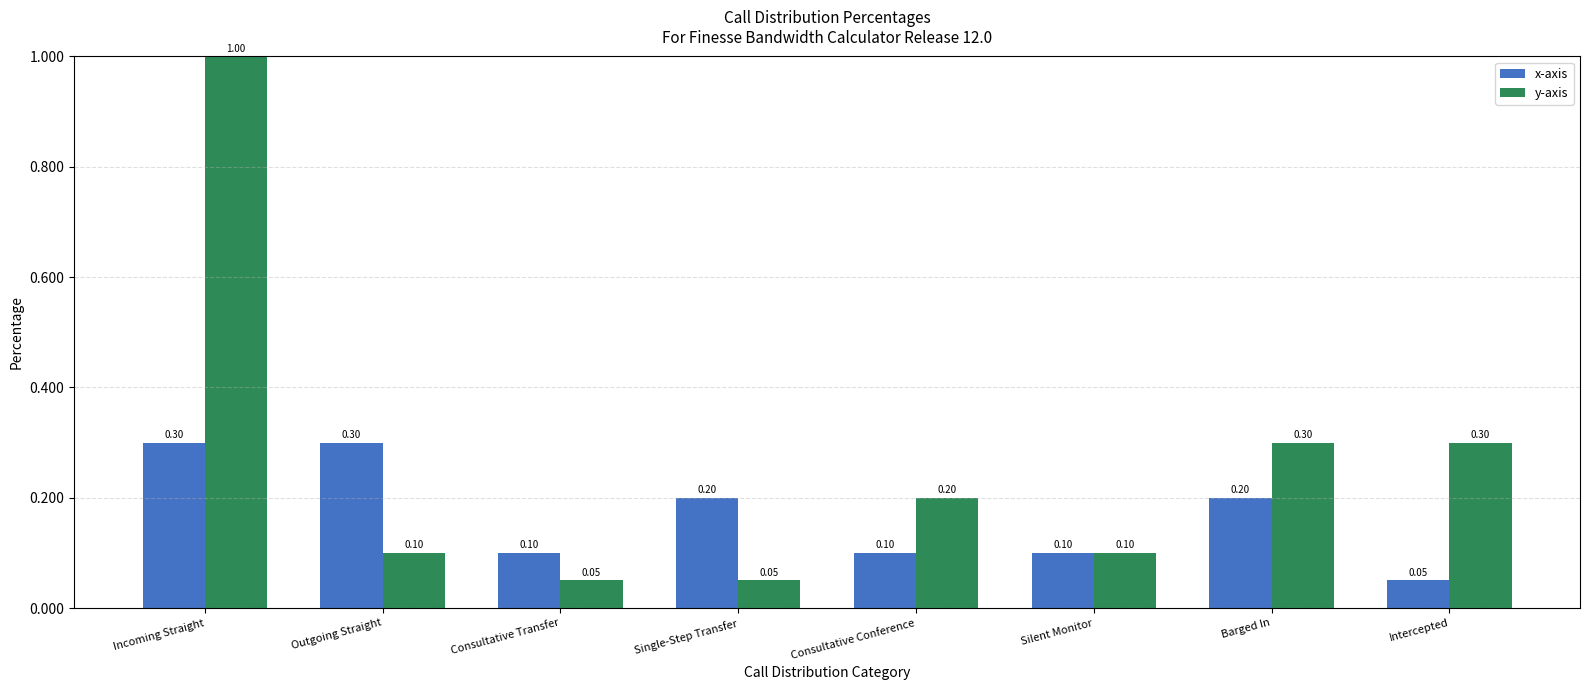

The x-axis series shows 0.1 at Intercepted. True or false?

True